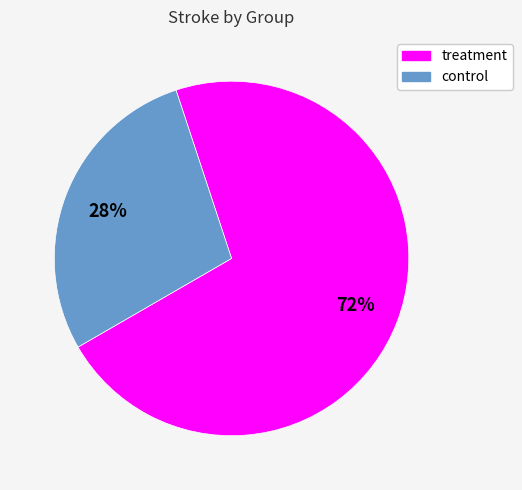

Count the number of slices in the pie.

2